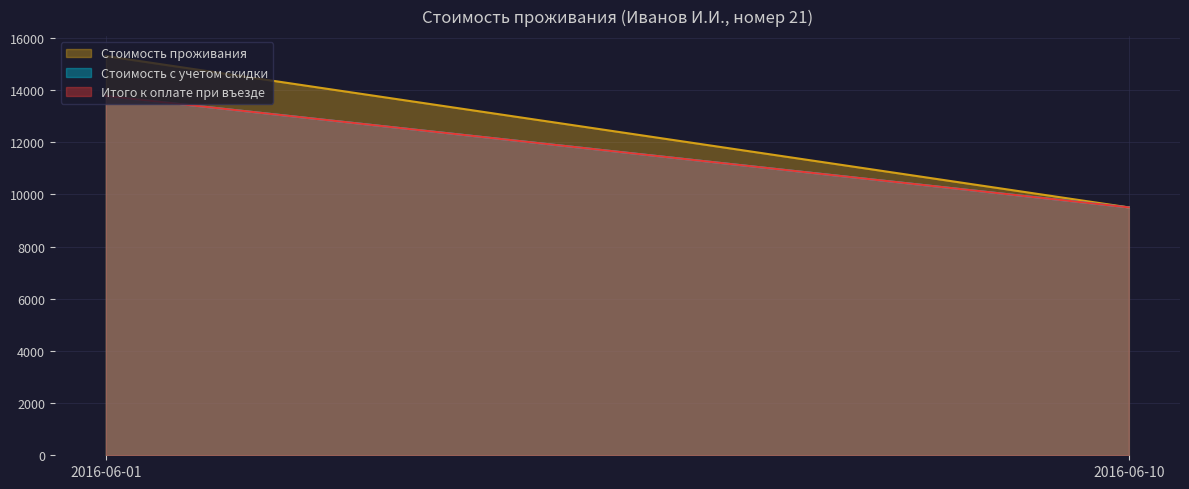

Between 2016-06-01 and 2016-06-10, which is larger?

2016-06-01